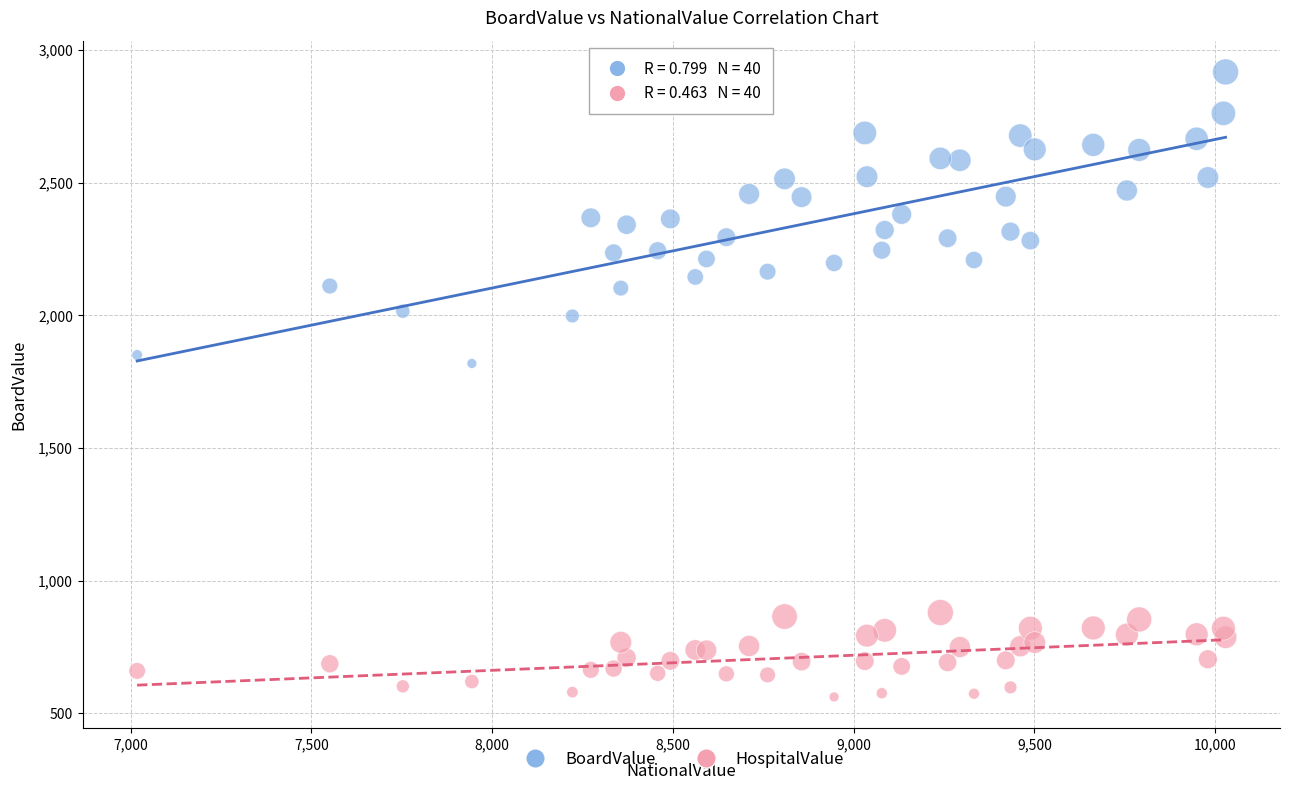

Across all series, what Y value is closest to 1740?

1819